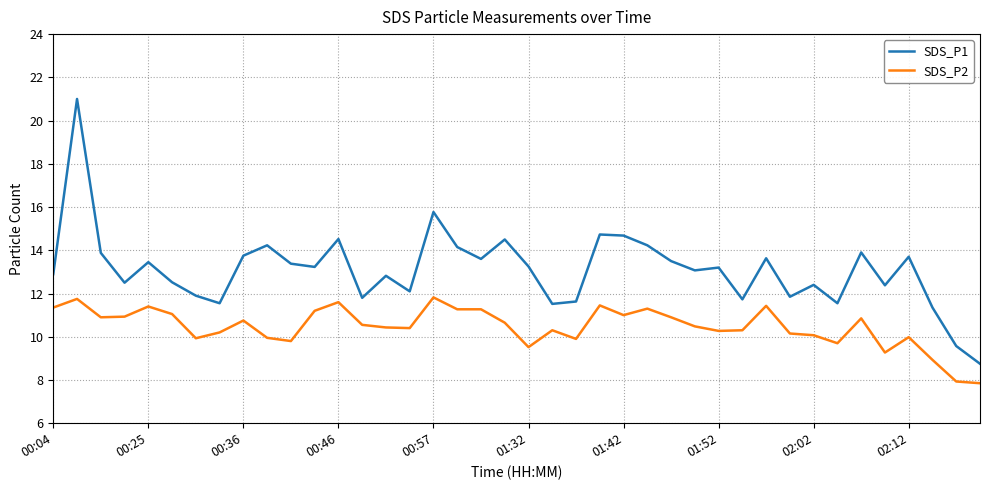

What is the maximum value shown in the chart?

21.0